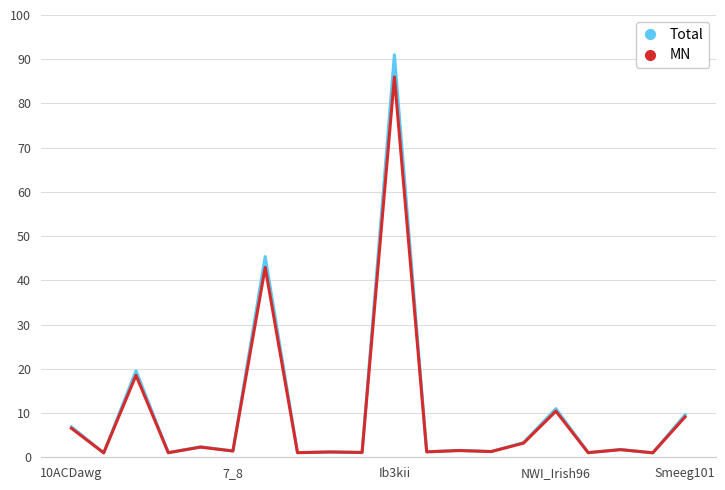

What is the maximum value for MN?

86.0